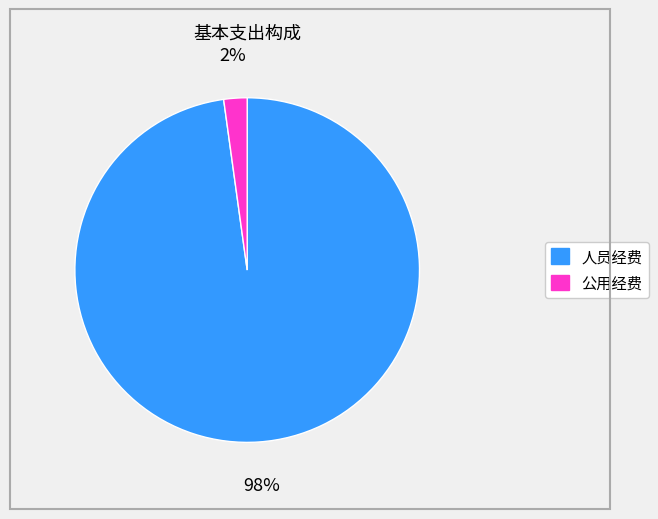

To the nearest percent, what portion does 公用经费 represent?

2%